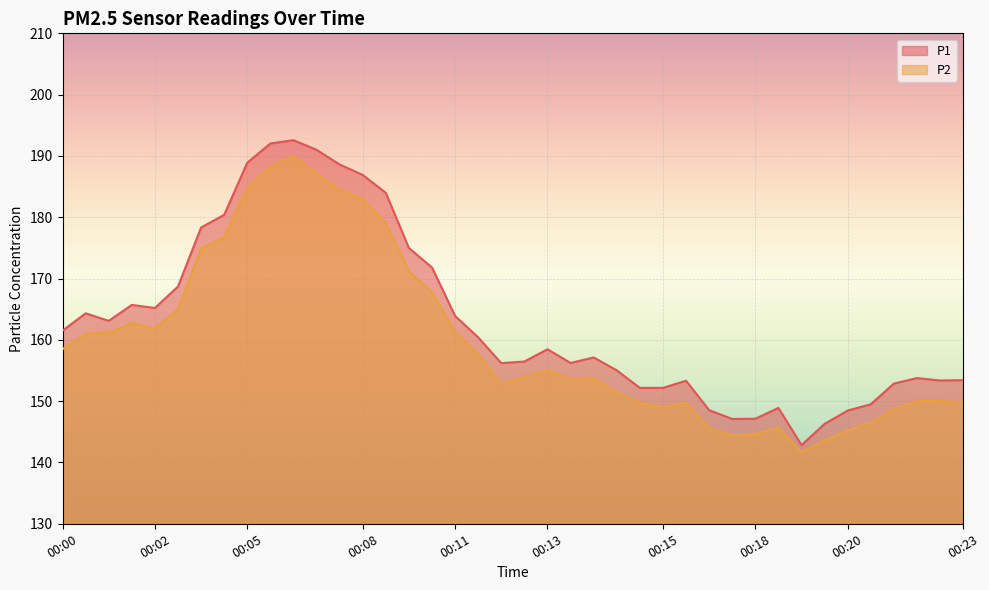

How many data points in P1 are above 158?

20